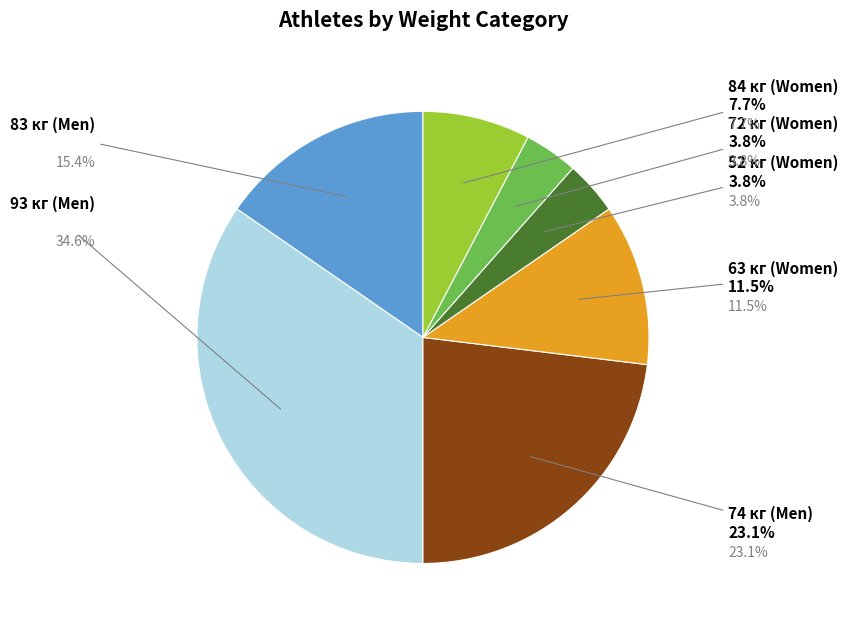

Does any single category account for the majority?

No